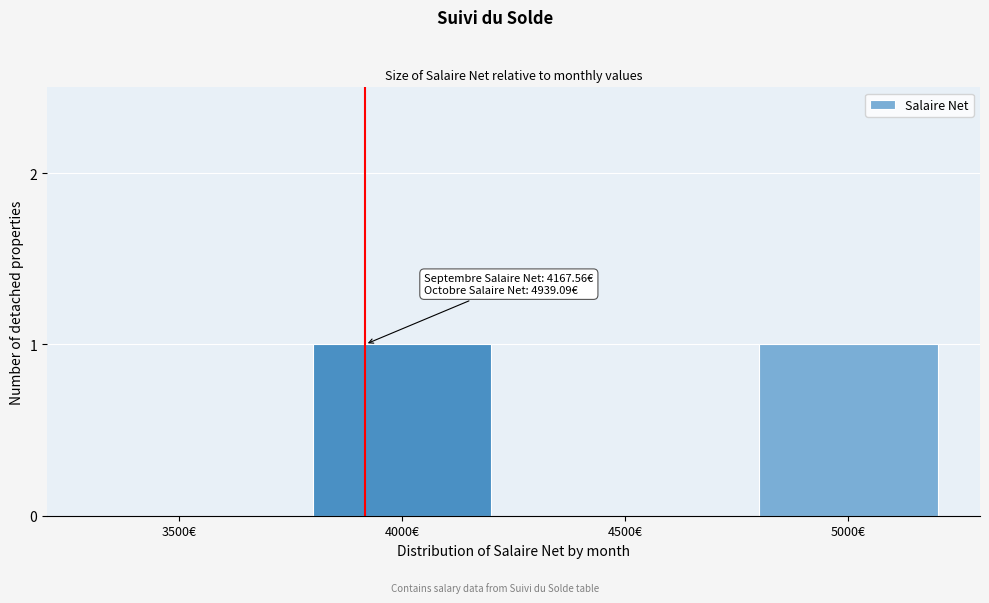

Reading right to left, what are all the values shown in this chart?

5000€=1	4500€=0	4000€=1	3500€=0